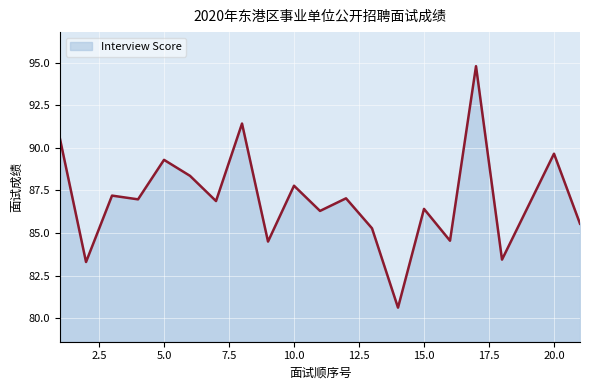

What is the greatest value displayed?

94.8